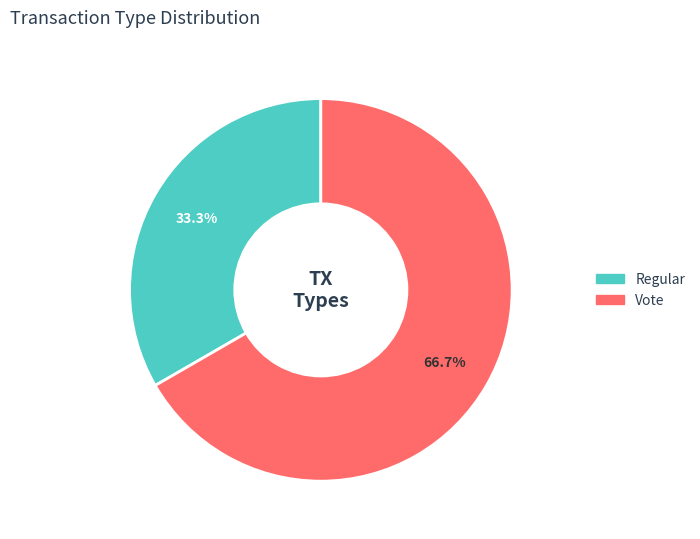

Approximately how many times larger is the value at Regular compared to Vote?

0.5